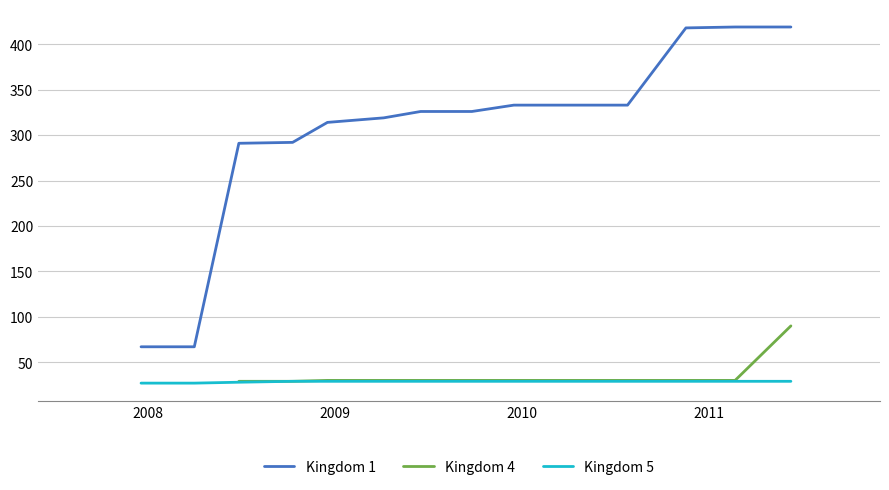

True or false: 5 and 1 intersect in this chart.

False